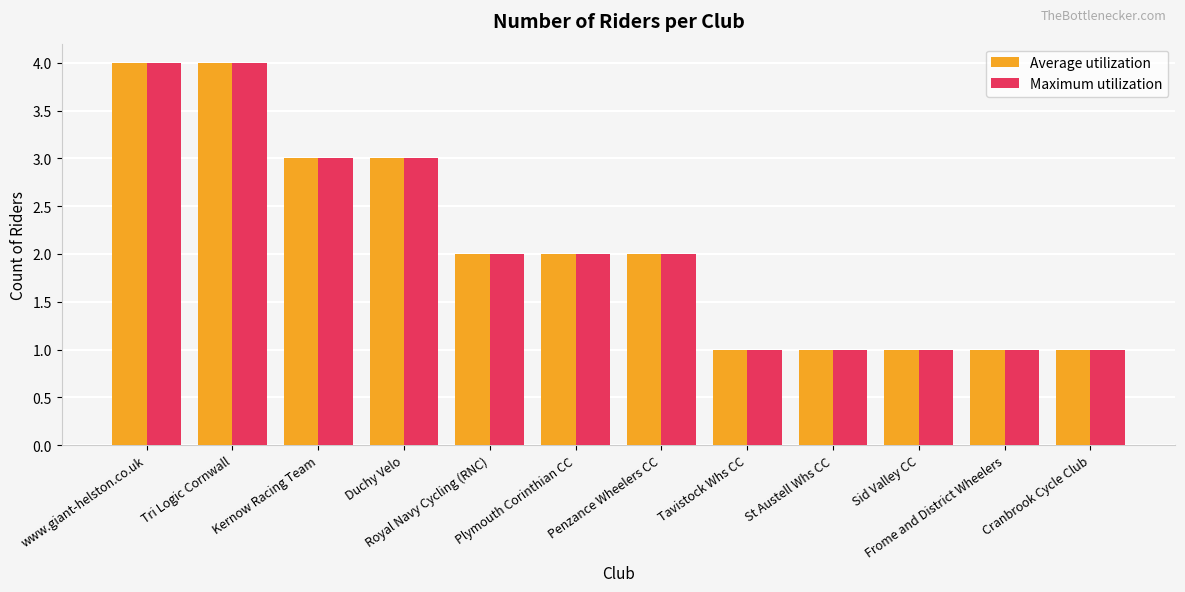

Count the number of categories in the chart.

12